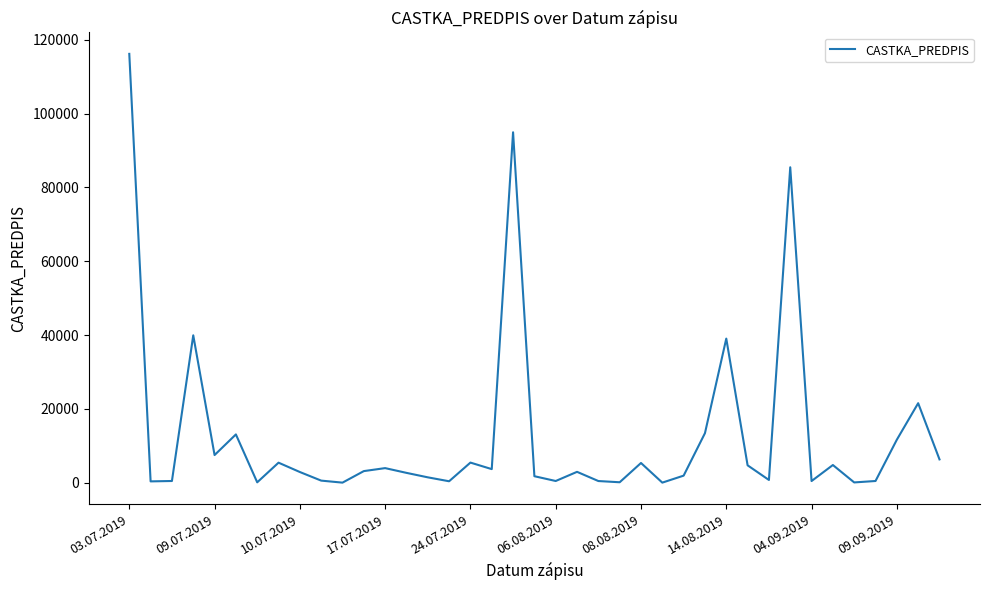

What is the greatest value displayed?

116160.0